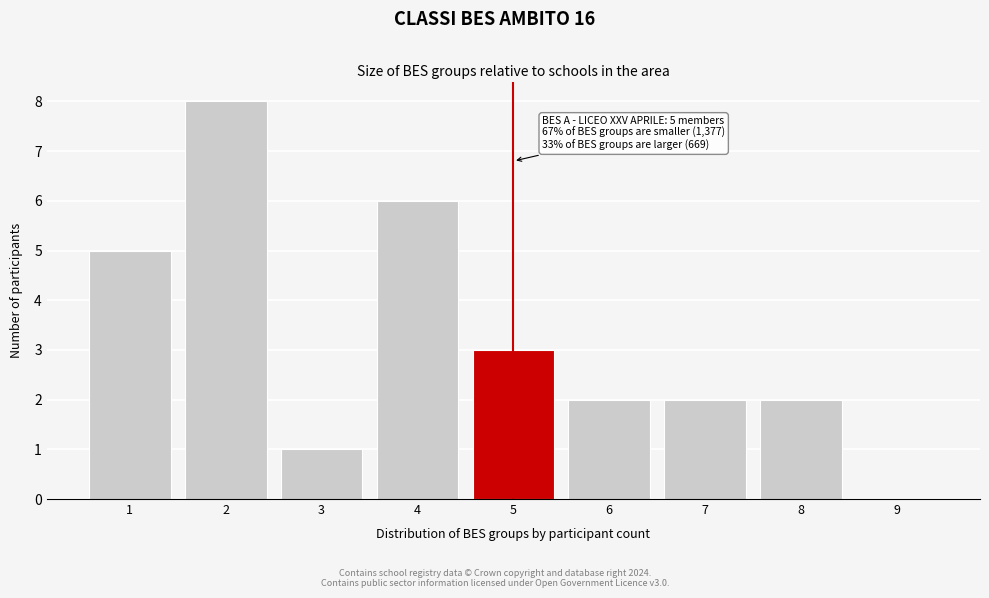

Reading left to right, list all the values displayed in this chart.

1=5	2=8	3=1	4=6	5=3	6=2	7=2	8=2	9=0